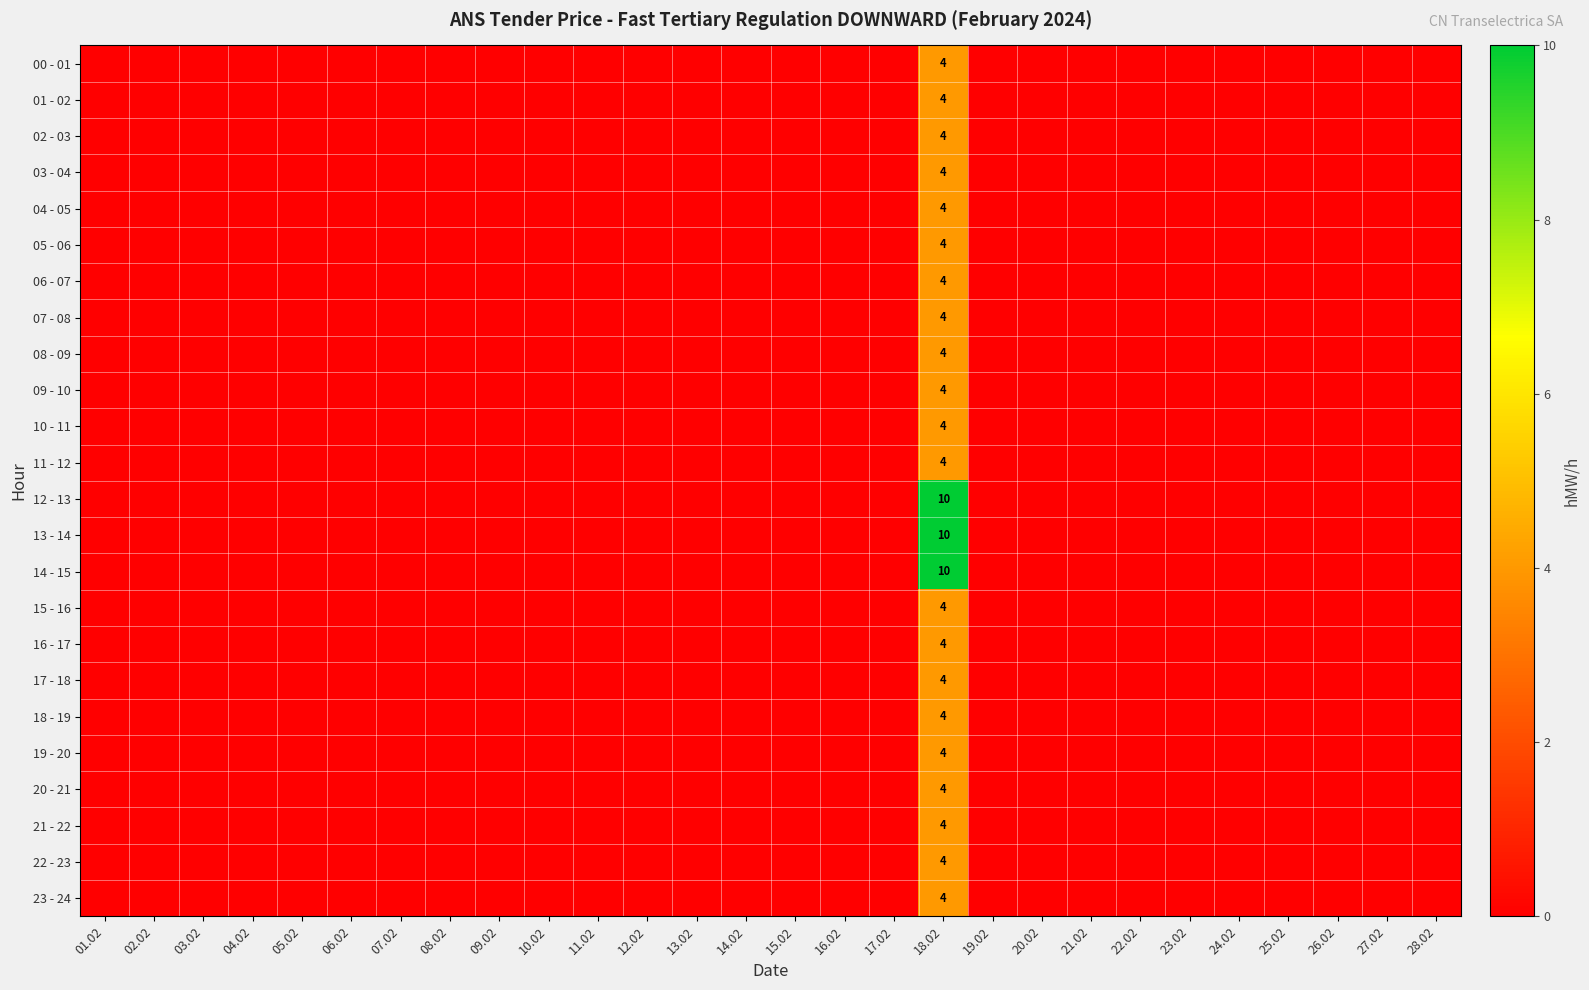

True or false: 12 - 13 has a value of -5 at 26.02.

False